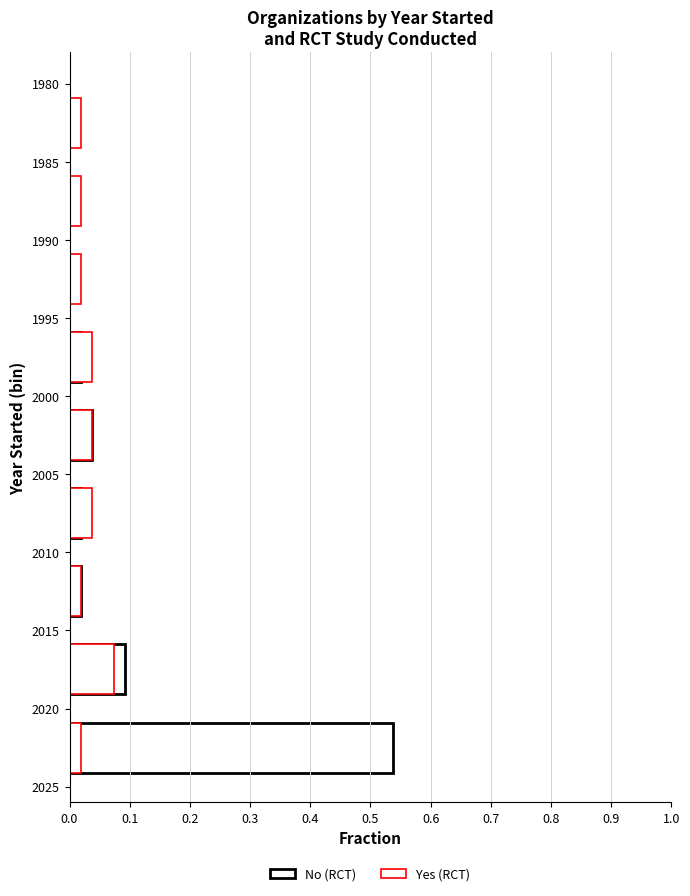

The value of Yes (RCT) at 0.1 is 0.0. True or false?

True